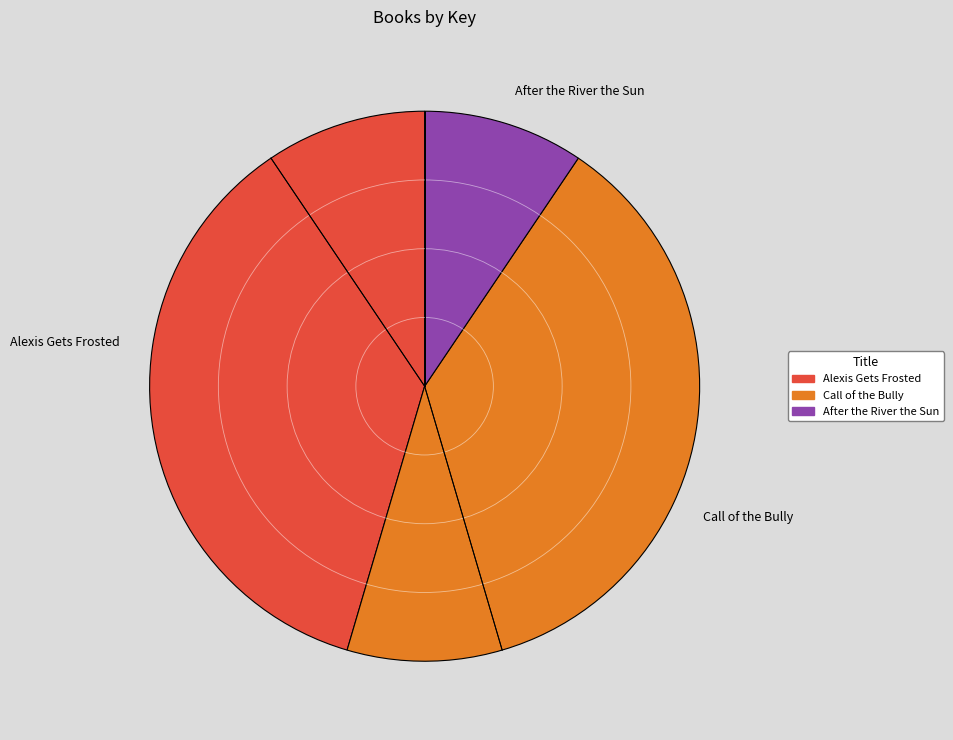

Do Alexis Gets Frosted and After the River the Sun together represent more than half of the pie?

Yes